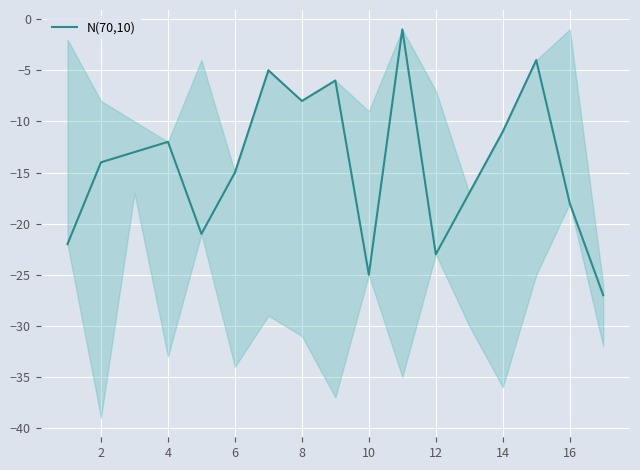

Does the chart display data point markers on the line(s)?

No